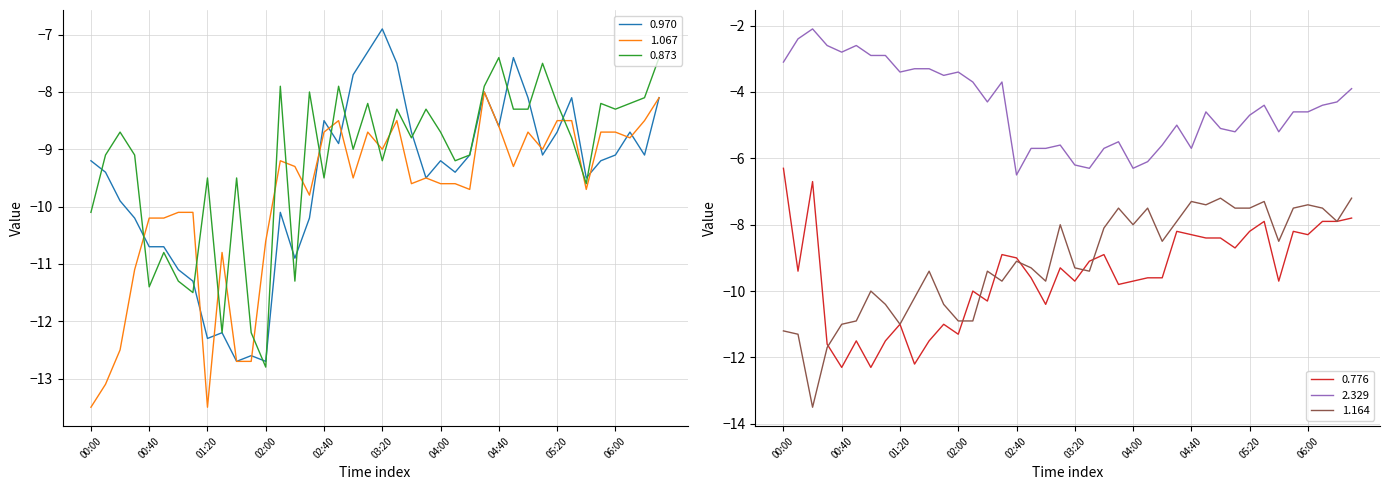

Which series has the largest total across all categories?

2.329